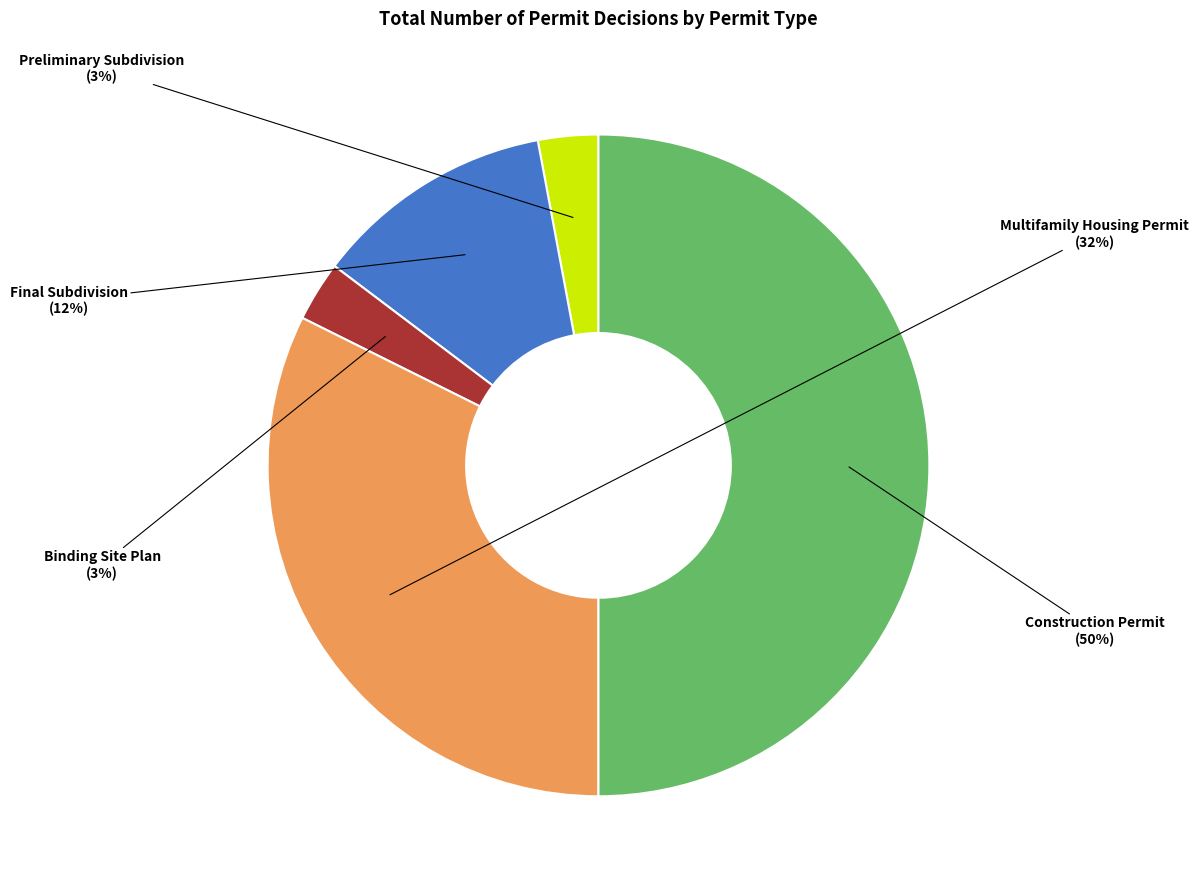

To the nearest percent, what is the difference between the largest and smallest slice percentages?

47%